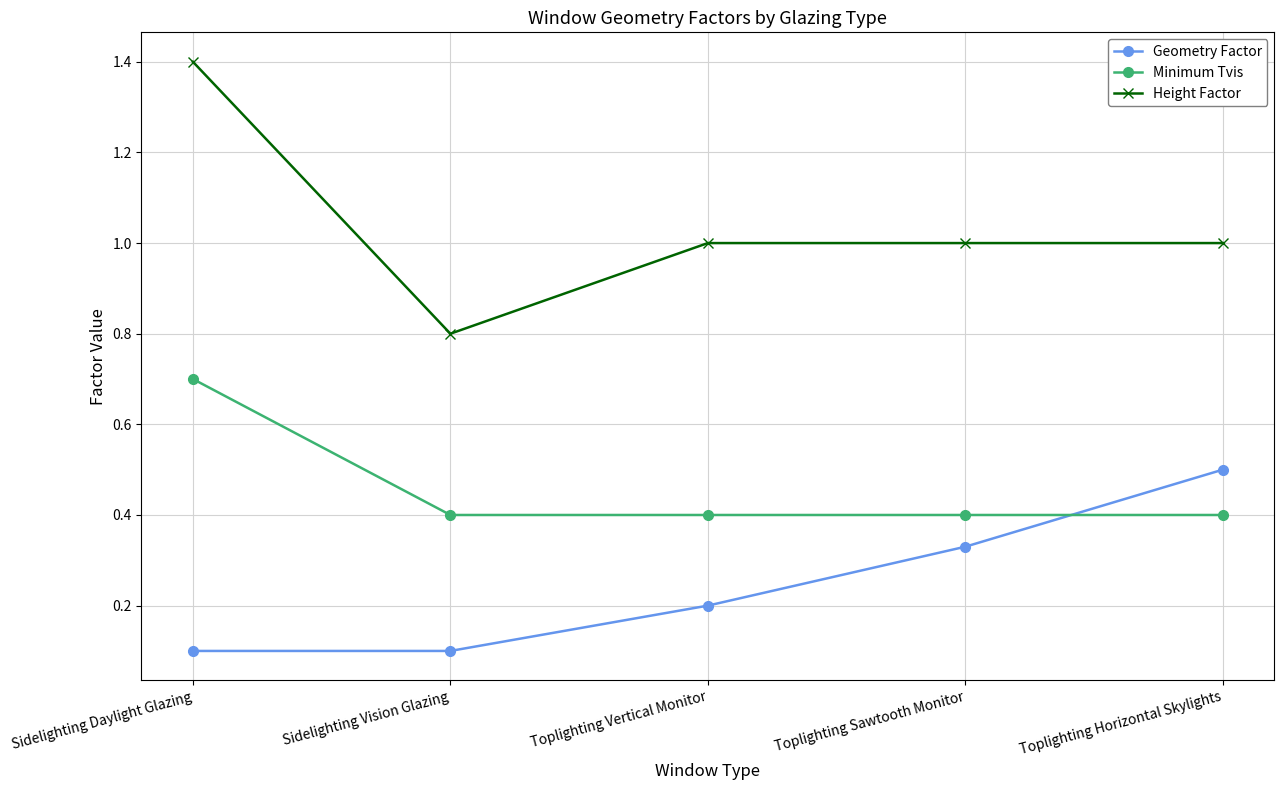

At Toplighting Vertical Monitor, list the series in order from largest to smallest.

Height Factor, Minimum Tvis, Geometry Factor